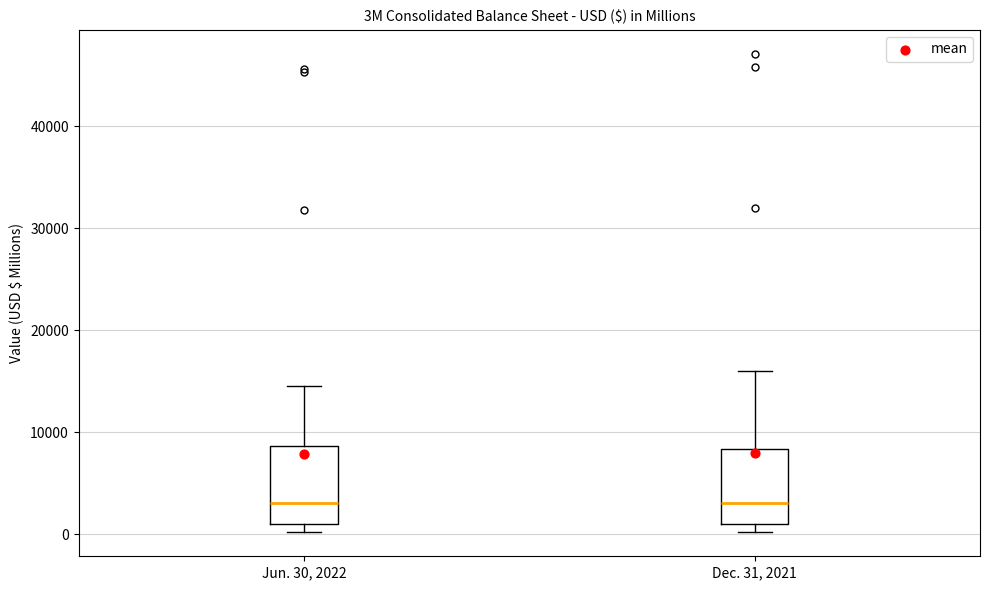

Reading left to right, read every box against the y-axis: the position of its median line, the range the box covers, and the ends of its whiskers. The values are not printed on the chart, so give them approximately, as read against the axis.

Jun. 30, 2022: median 3000, box 1000 to 9000, whiskers 0 to 15000
Dec. 31, 2021: median 3000, box 1000 to 8000, whiskers 0 to 16000